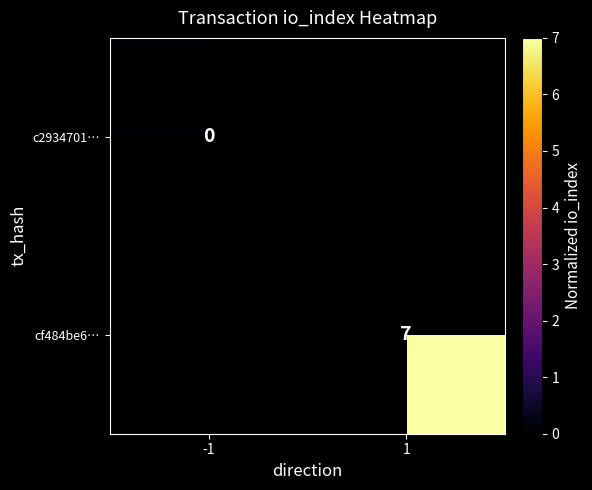

At which category does the chart reach its peak across all series?

1